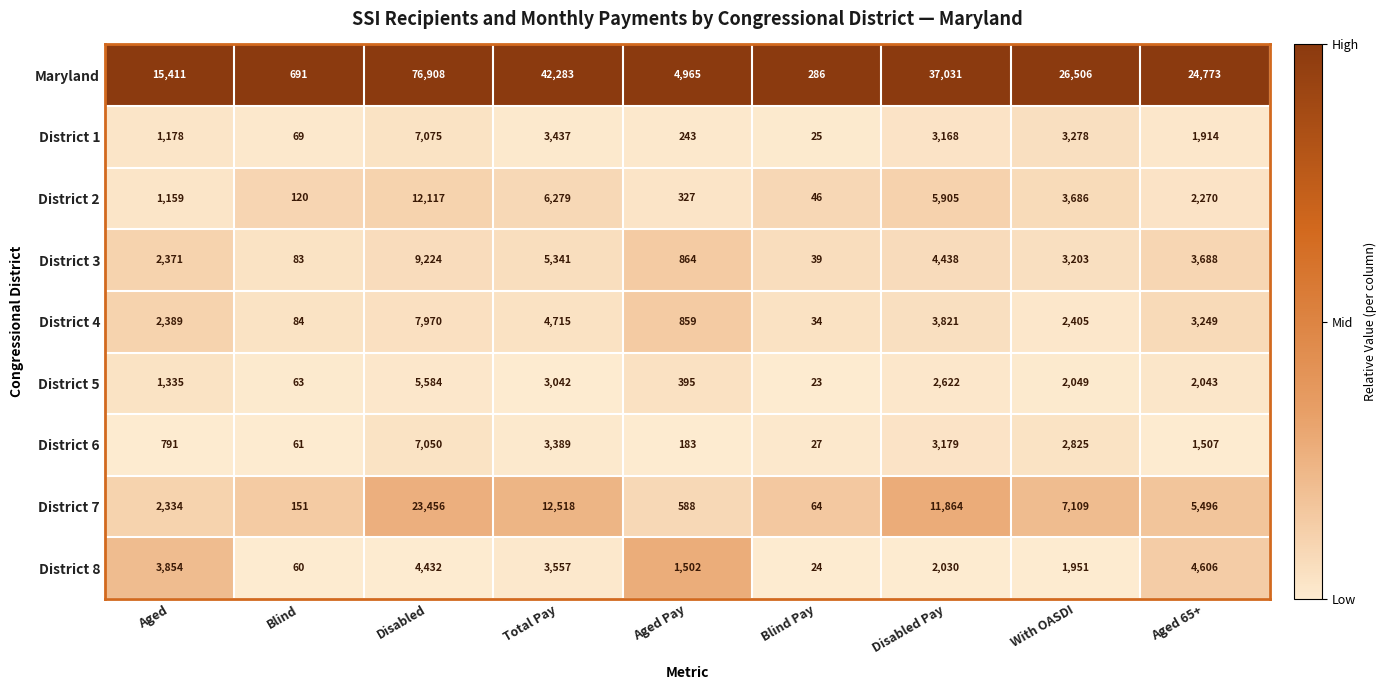

What is the difference between the highest and lowest values at With OASDI?

24555